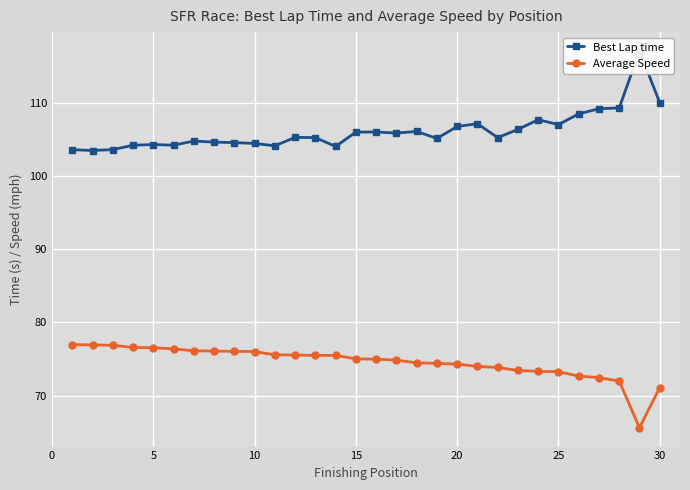

What is the lowest value of the Average Speed series?

65.6